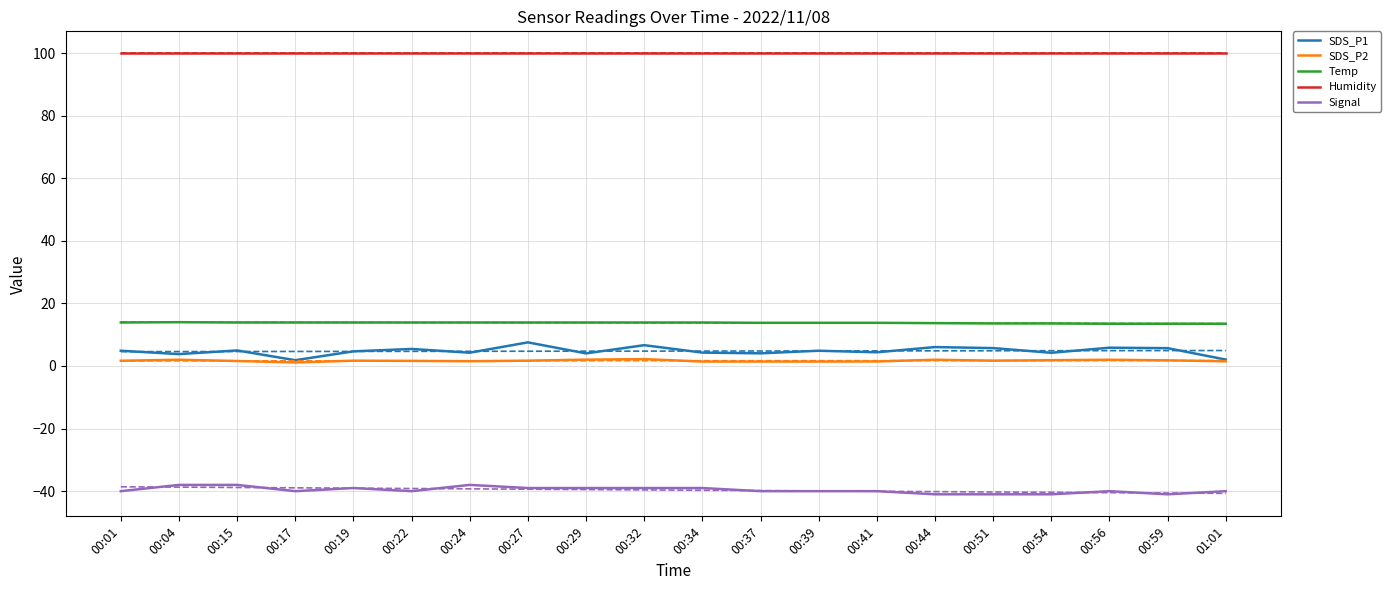

Is it true that Signal equals -38.0 at 00:04?

True